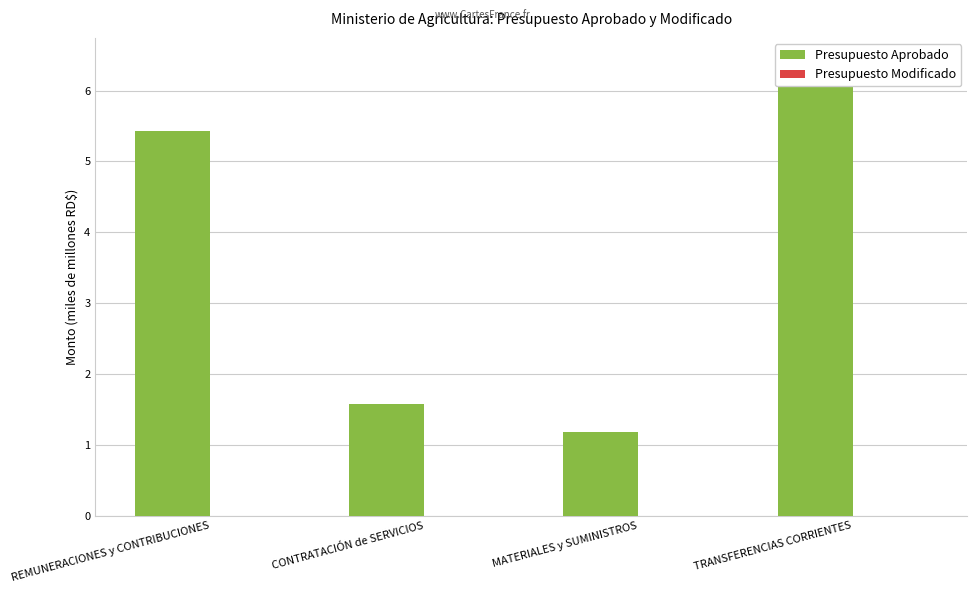

How many distinct data groups are displayed?

2